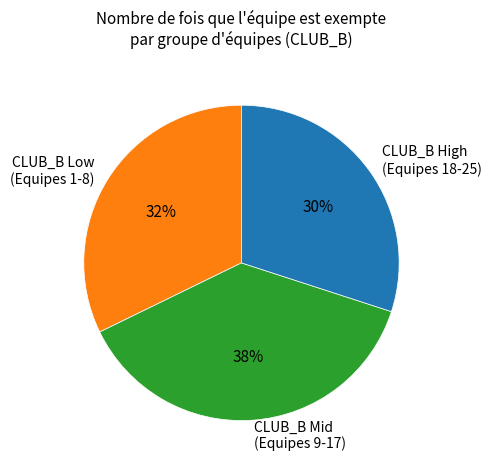

To the nearest percent, what percentage of the pie is CLUB_B High (Equipes 18-25)?

30%